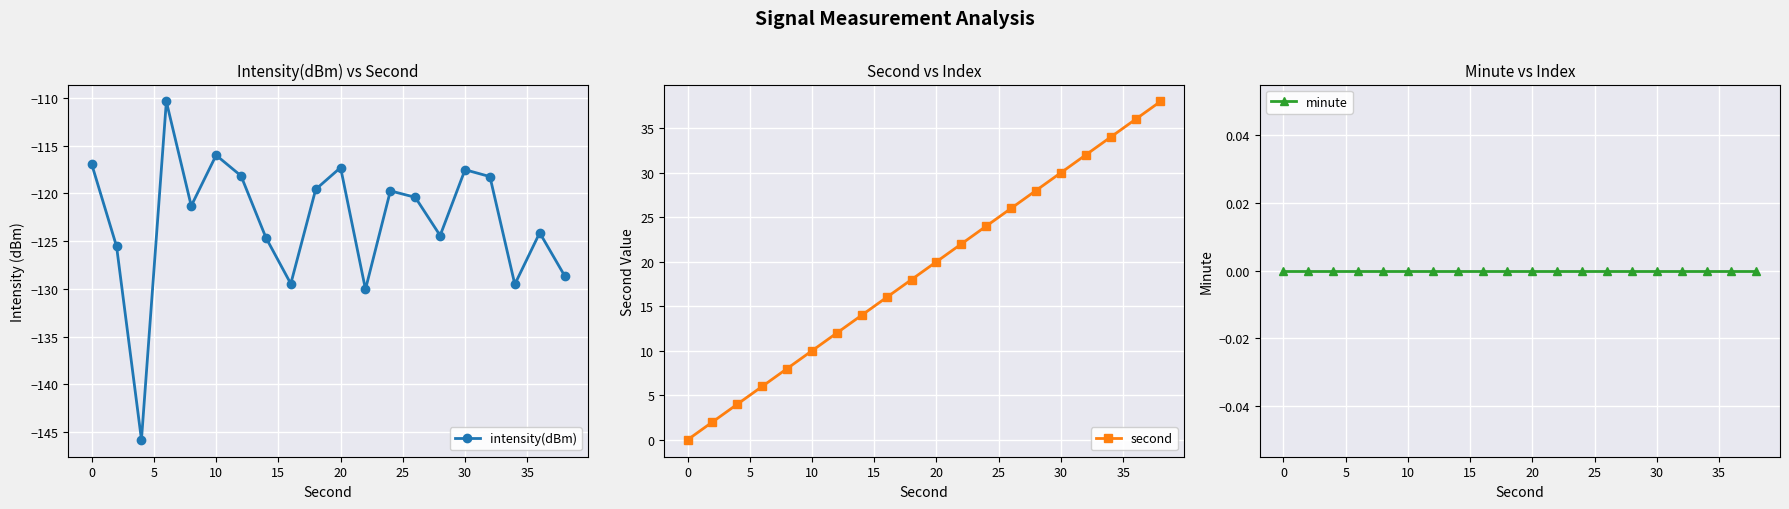

What is the highest value of the intensity(dBm) series?

-110.4